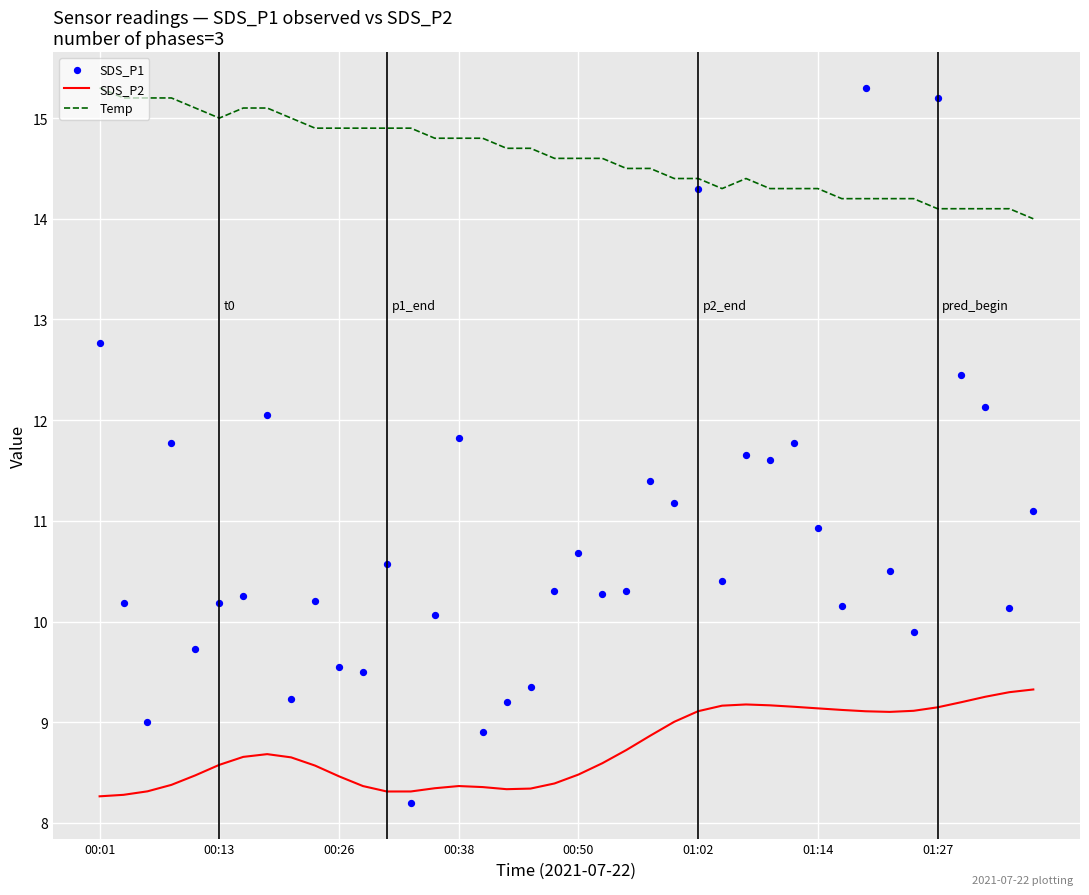

Which series reaches the minimum Y coordinate?

SDS_P1